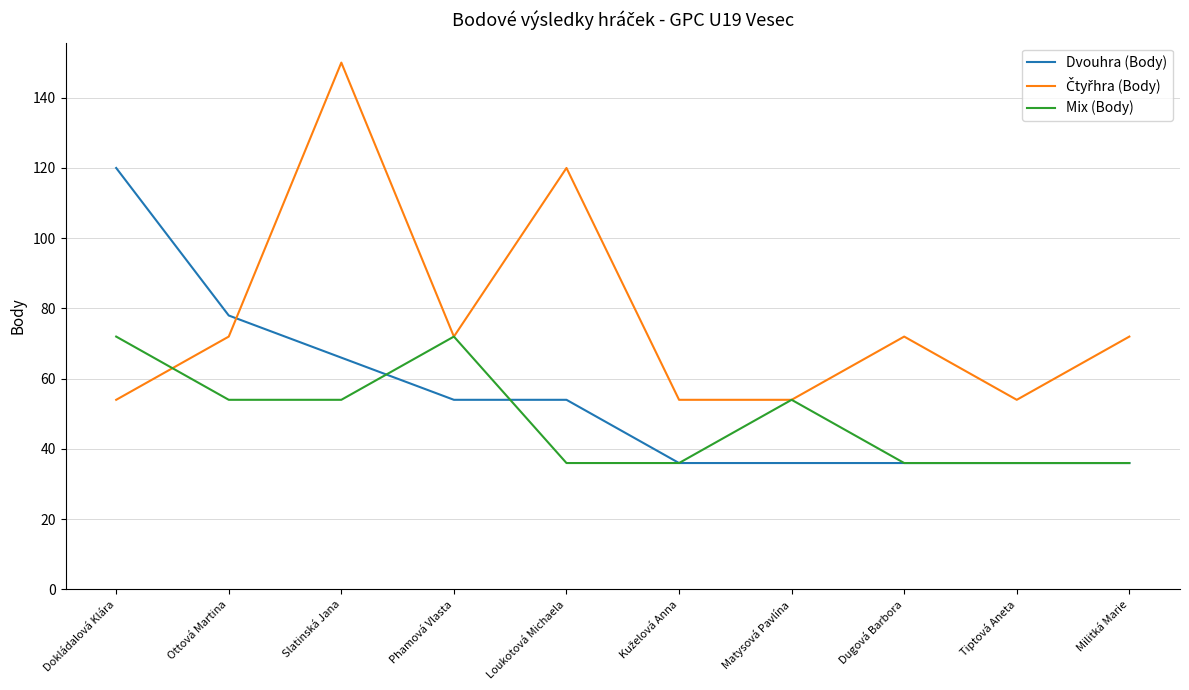

What is the minimum value for Dvouhra (Body)?

36